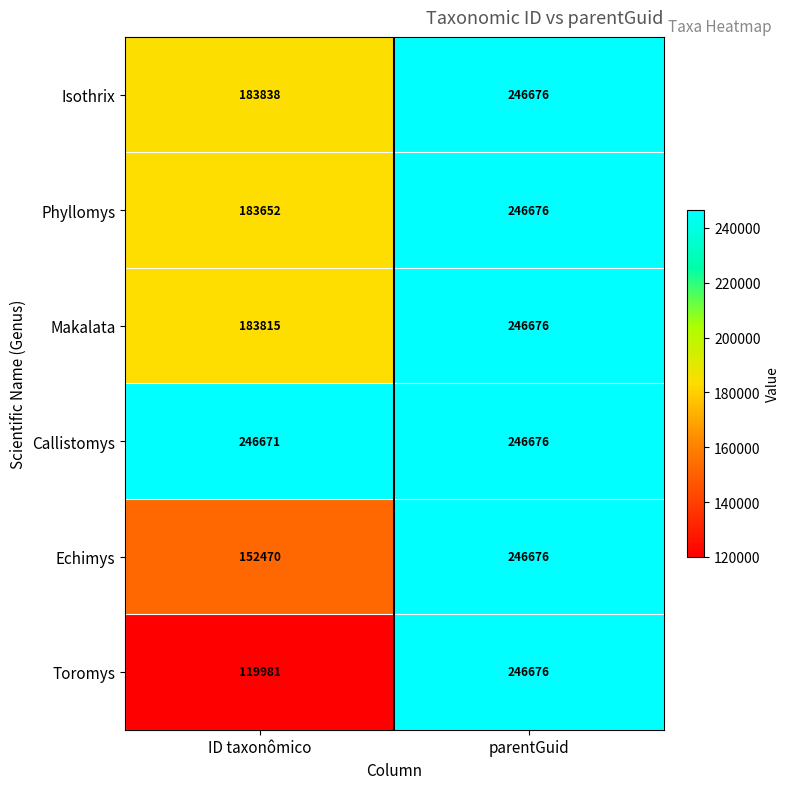

Is the value of Phyllomys at parentGuid greater than the value of Makalata at ID taxonômico?

Yes